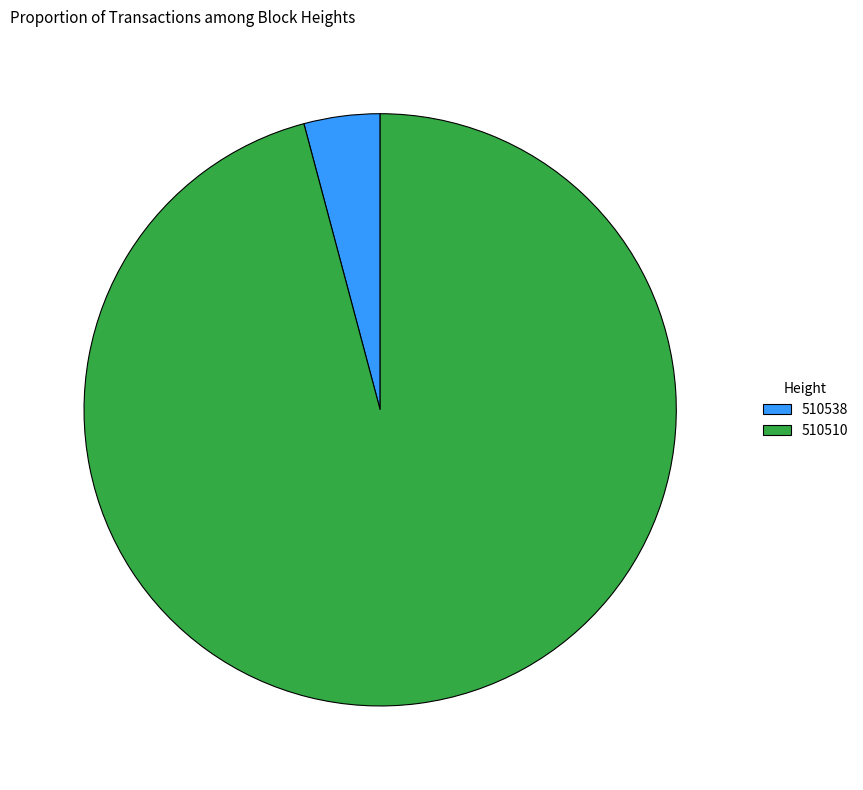

Rank the categories by value from highest to lowest.

510510, 510538